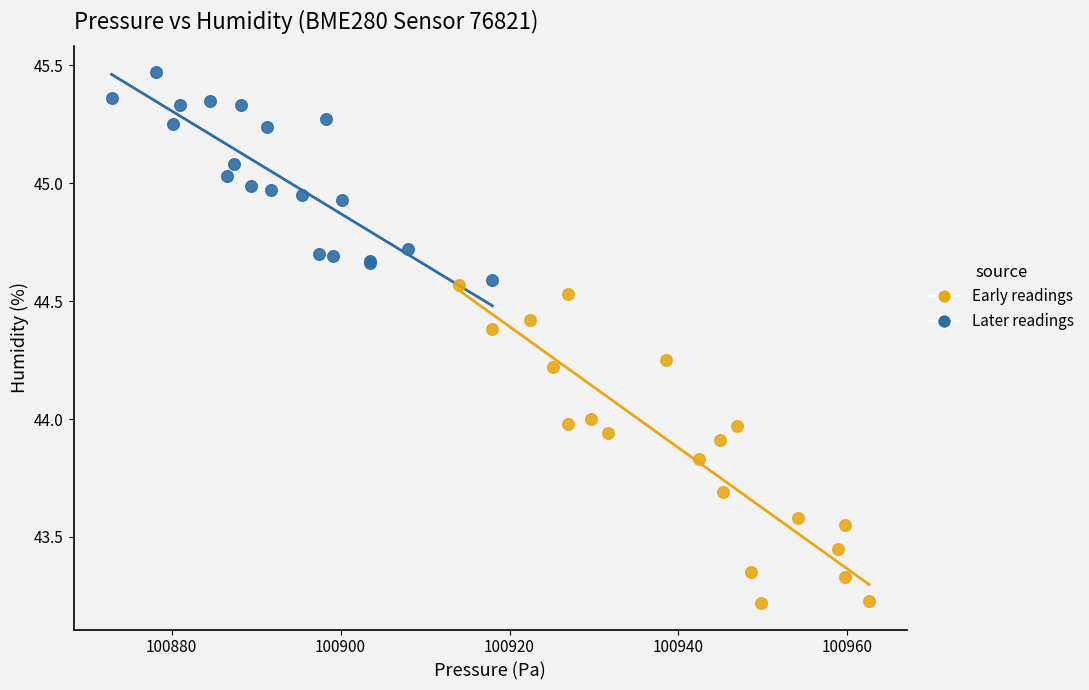

Which series contains the highest Y value?

Later readings